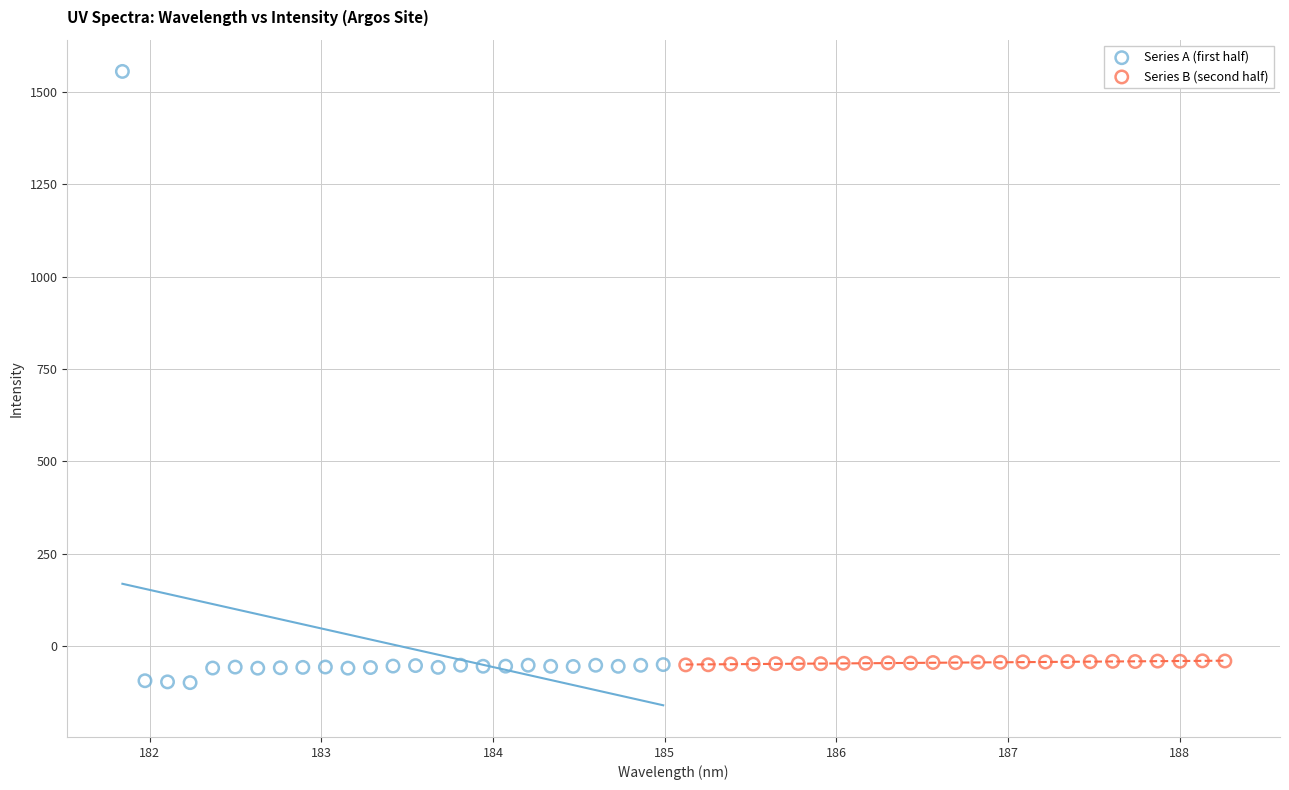

Which series reaches the minimum Y coordinate?

Series A (first half)